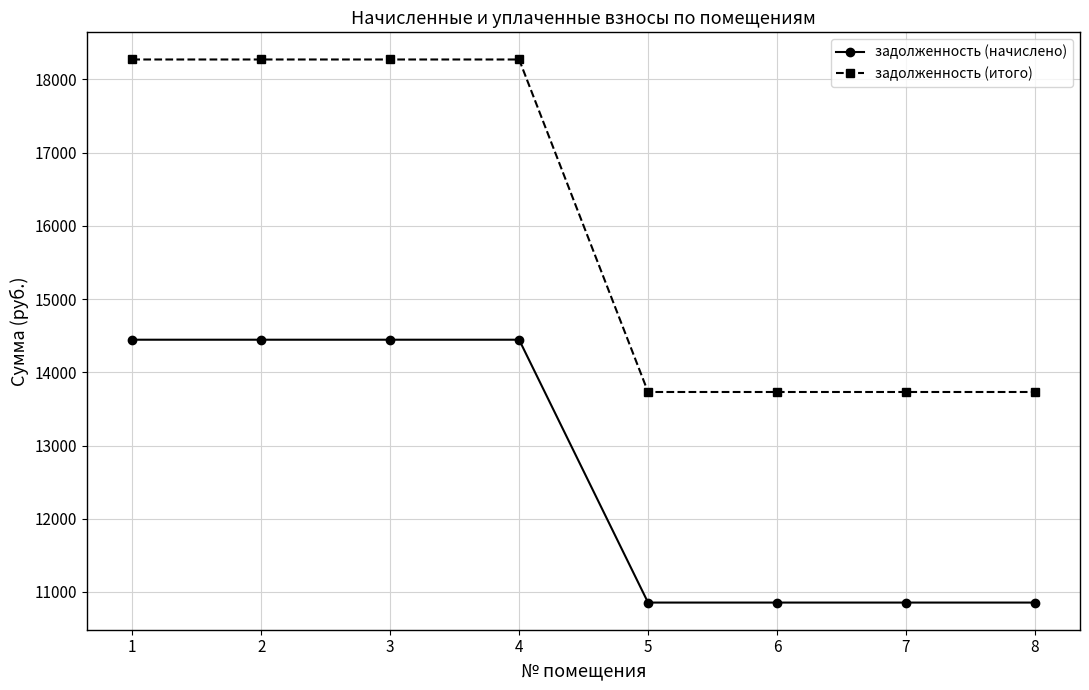

What is the difference between the highest and lowest values at 7?

2876.0